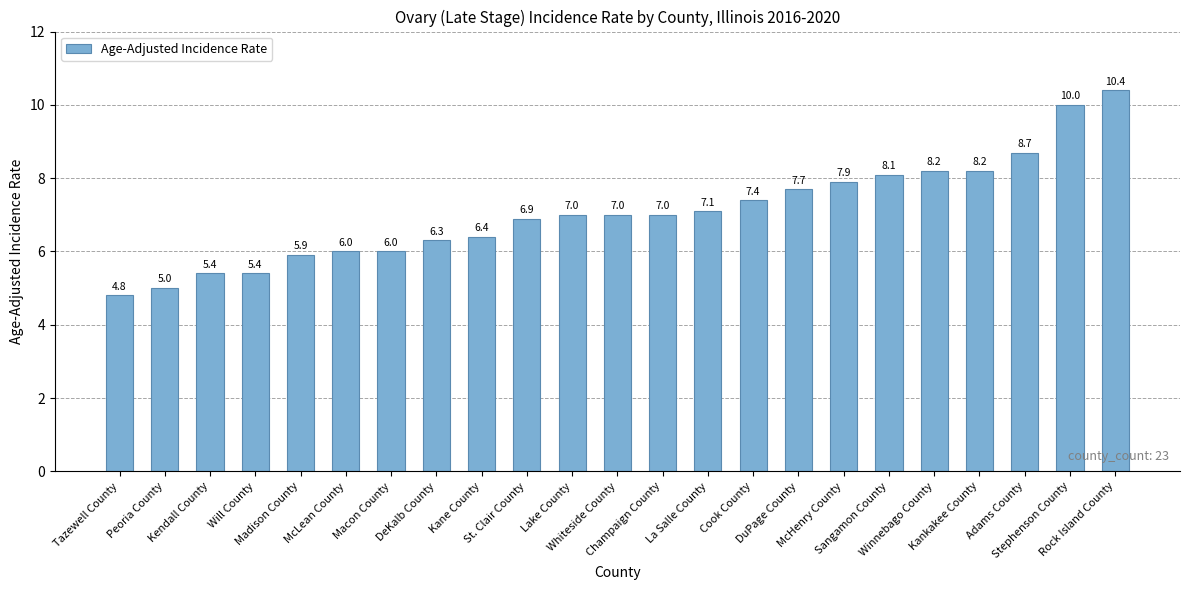

What is the label of the 21st bar from the right?

Kendall County